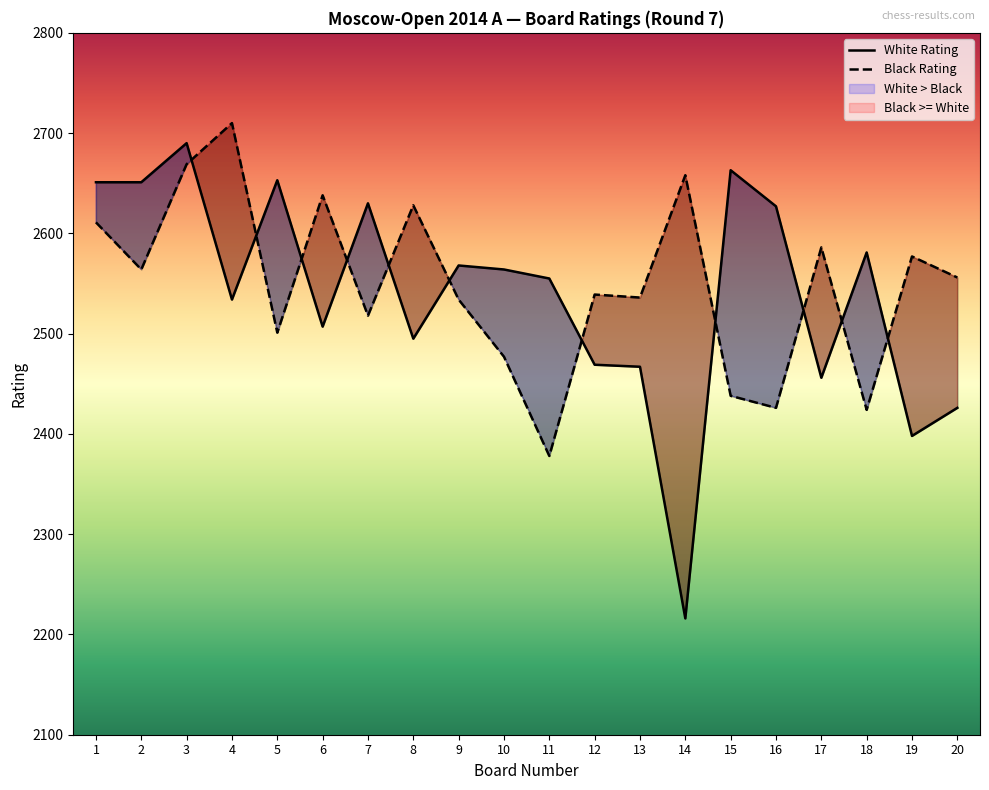

How many intersections are there between Black Rating and White Rating?

11